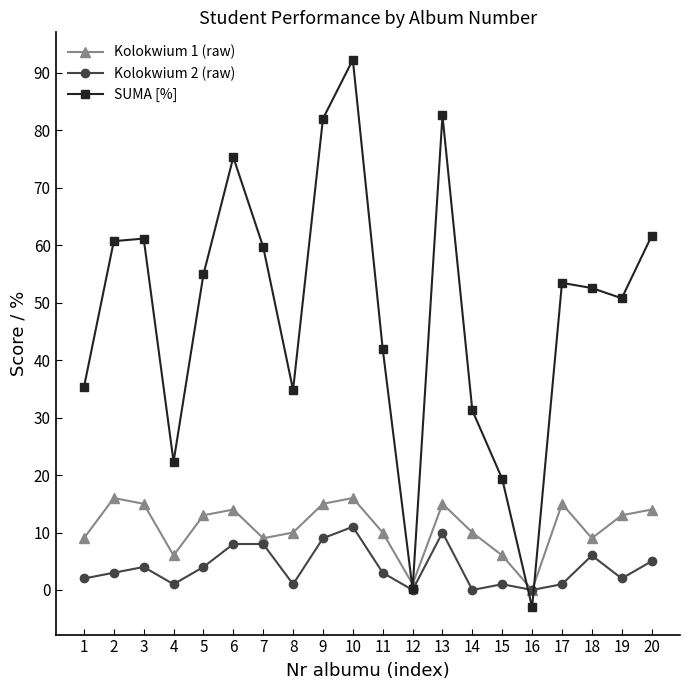

Where is the first local minimum for Kolokwium 1 (raw)?

4